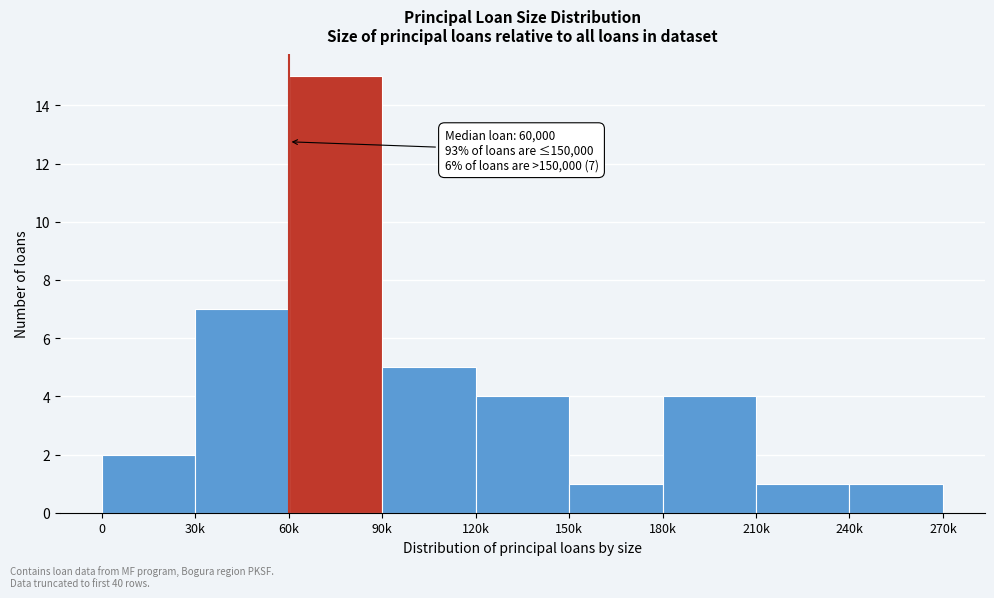

Reading left to right, transcribe all the data shown in this chart.

2	7	15	5	4	1	4	1	1